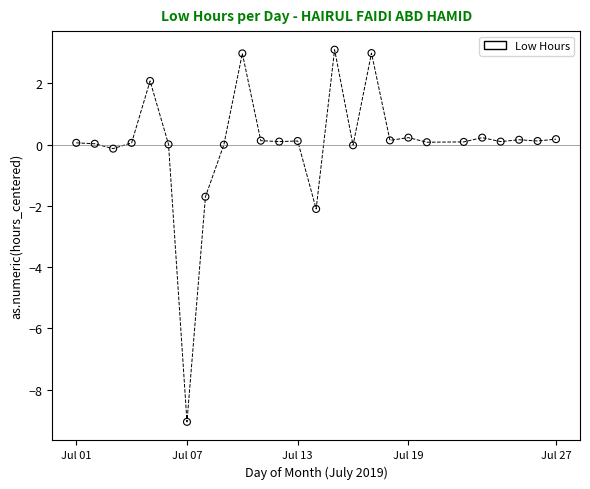

What is the range of X values (max minus min)?

26.0